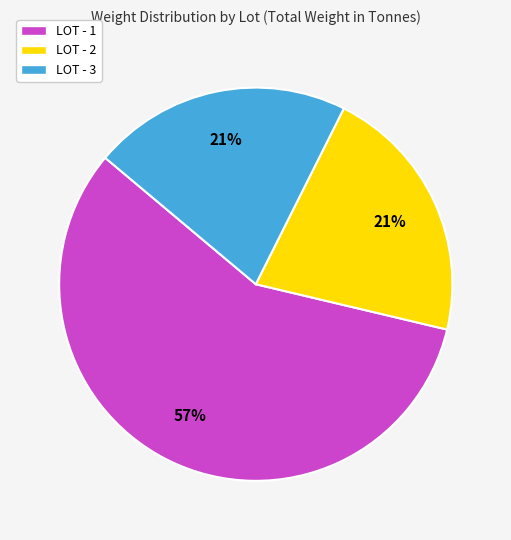

Is there any slice that represents more than half of the pie?

Yes